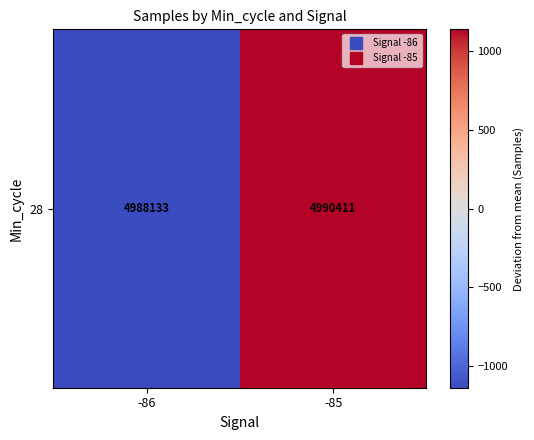

List the labels in order of value, smallest first.

-86, -85